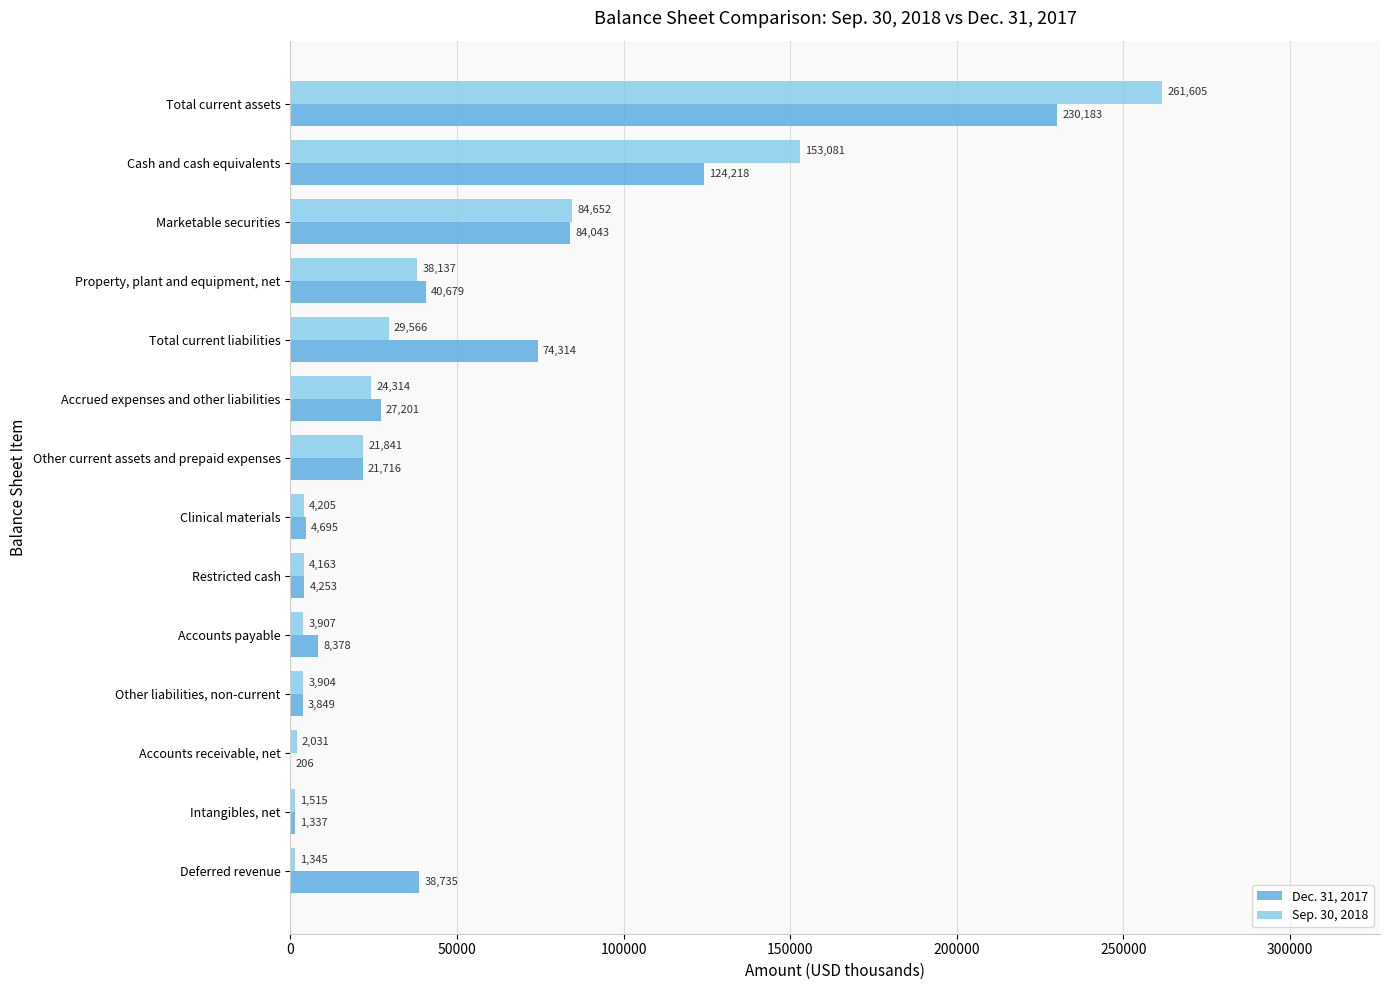

True or false: Dec. 31, 2017 has a value of 66142 at Property, plant and equipment, net.

False